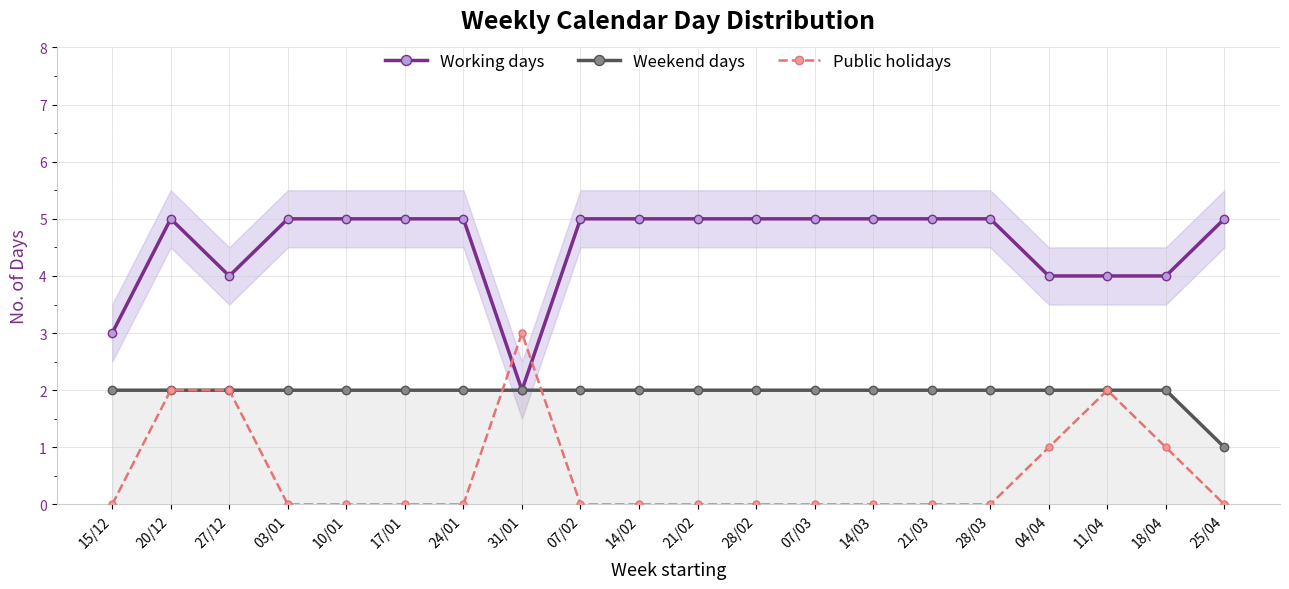

The value of Working days at 21/02 is 7. True or false?

False